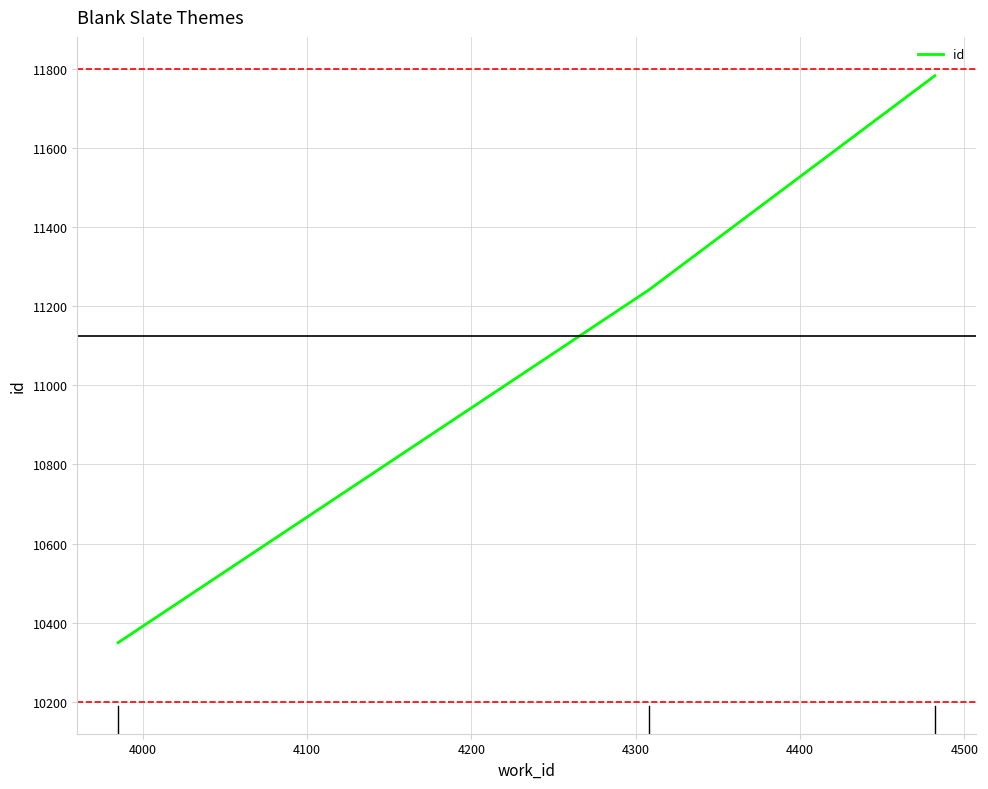

What is the maximum value shown in the chart?

11782